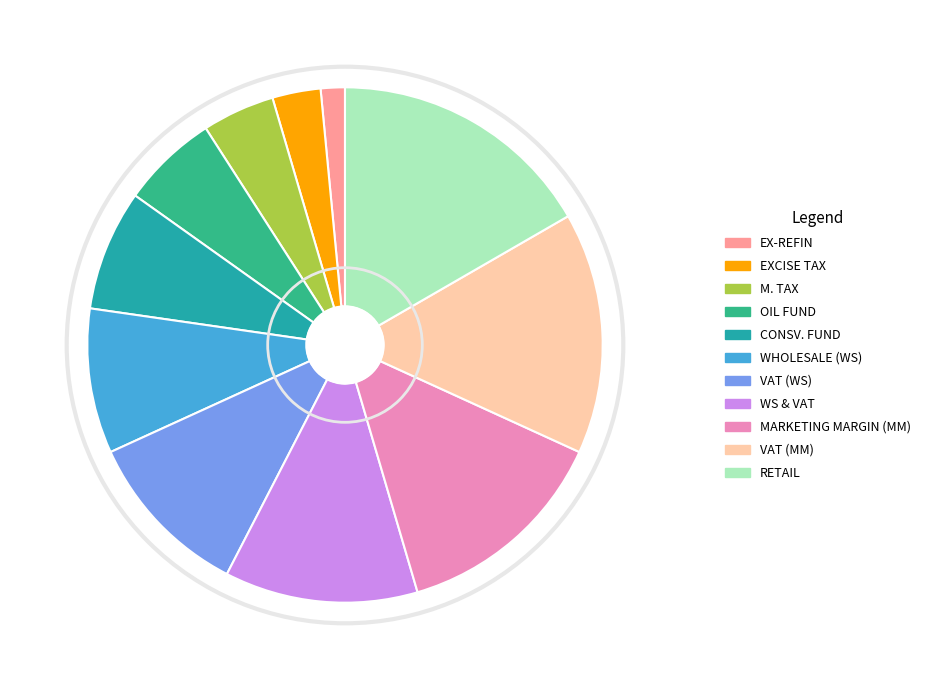

Does CONSV. FUND represent more than half of the total?

No